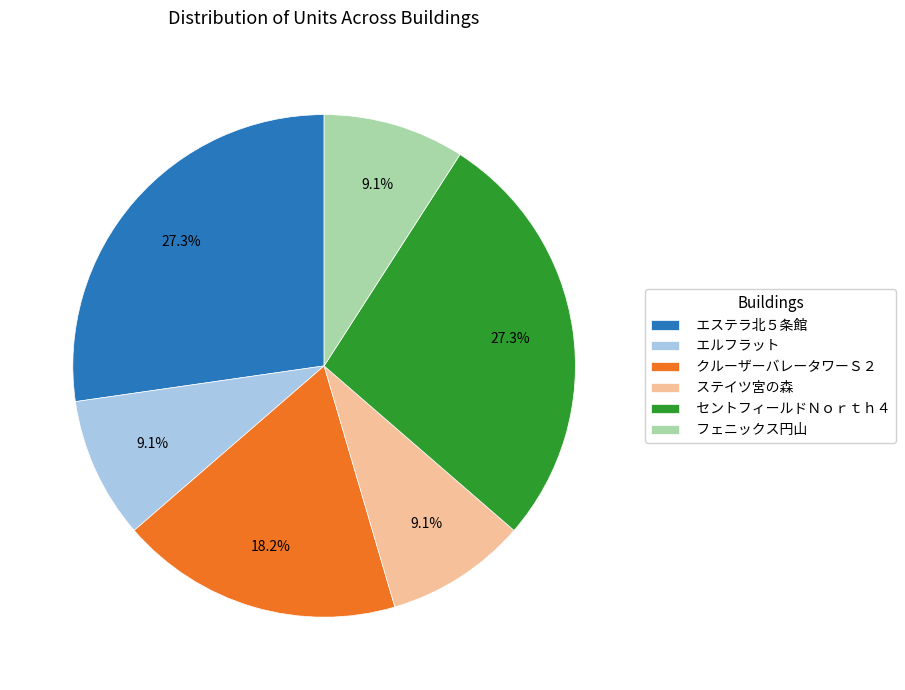

Do ステイツ宮の森 and クルーザーバレータワーＳ２ together represent more than half of the pie?

No